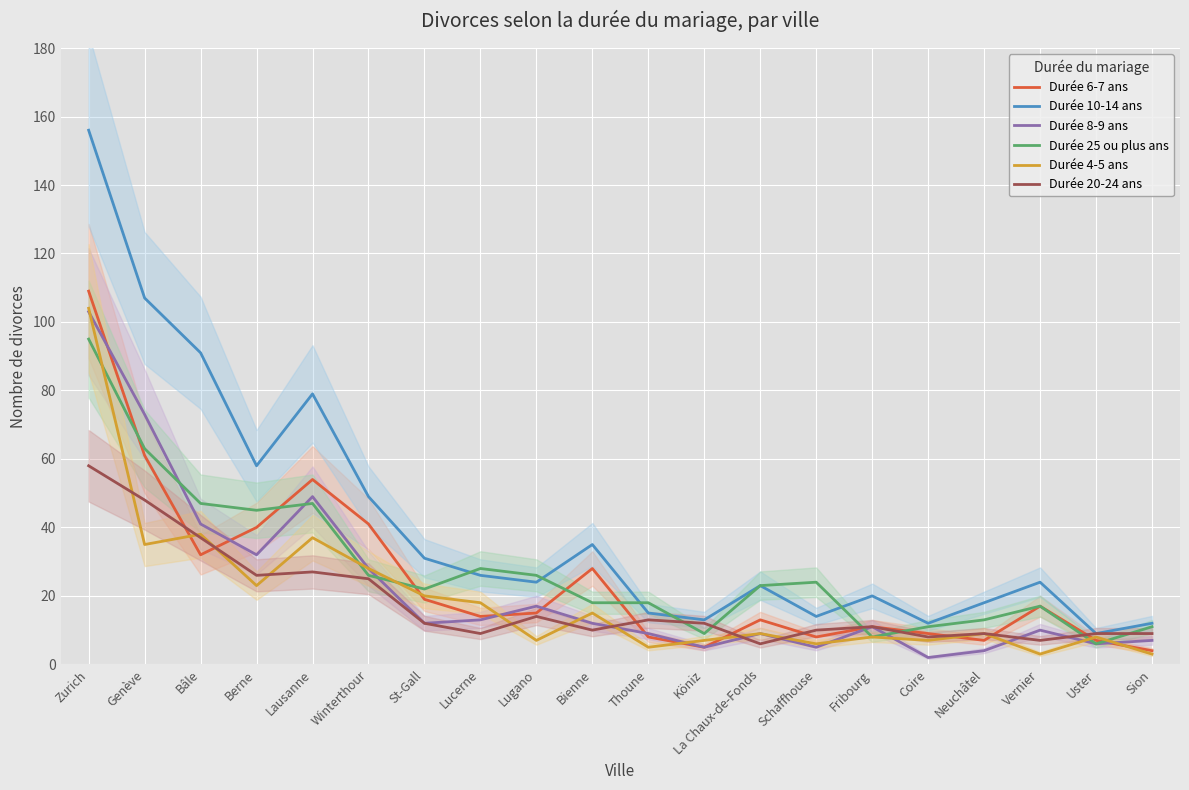

What is the value of the Durée 20-24 ans point at the 9th from the left?

14